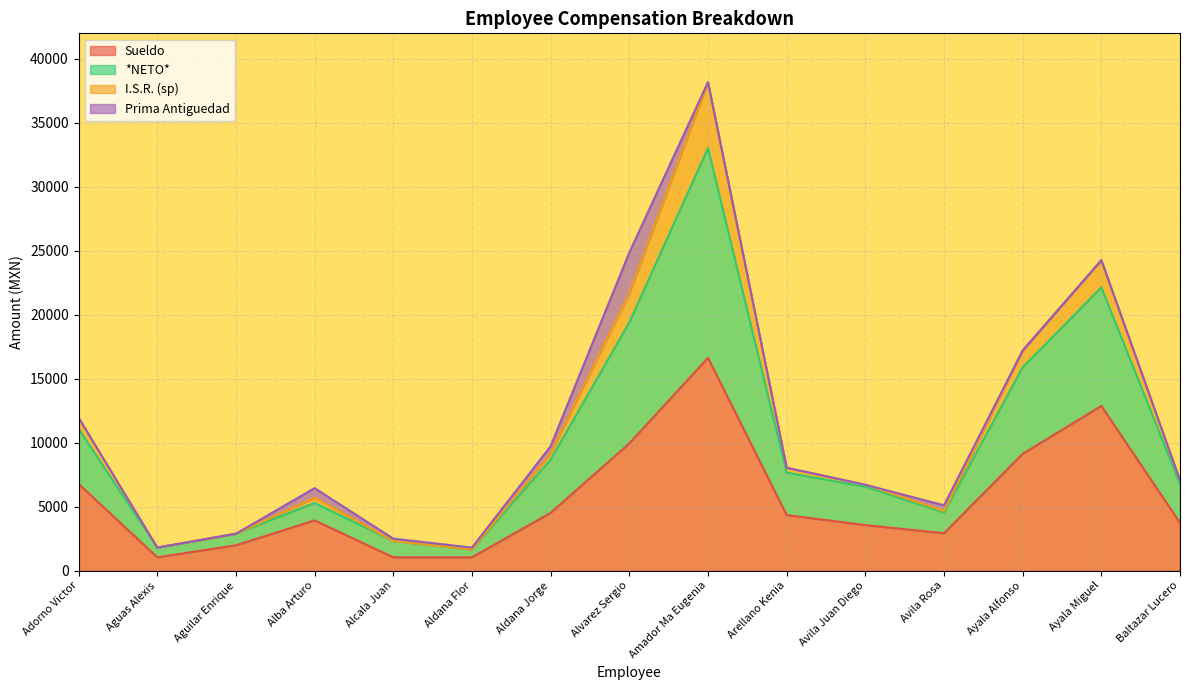

How many values in the Sueldo series exceed 3927?

8